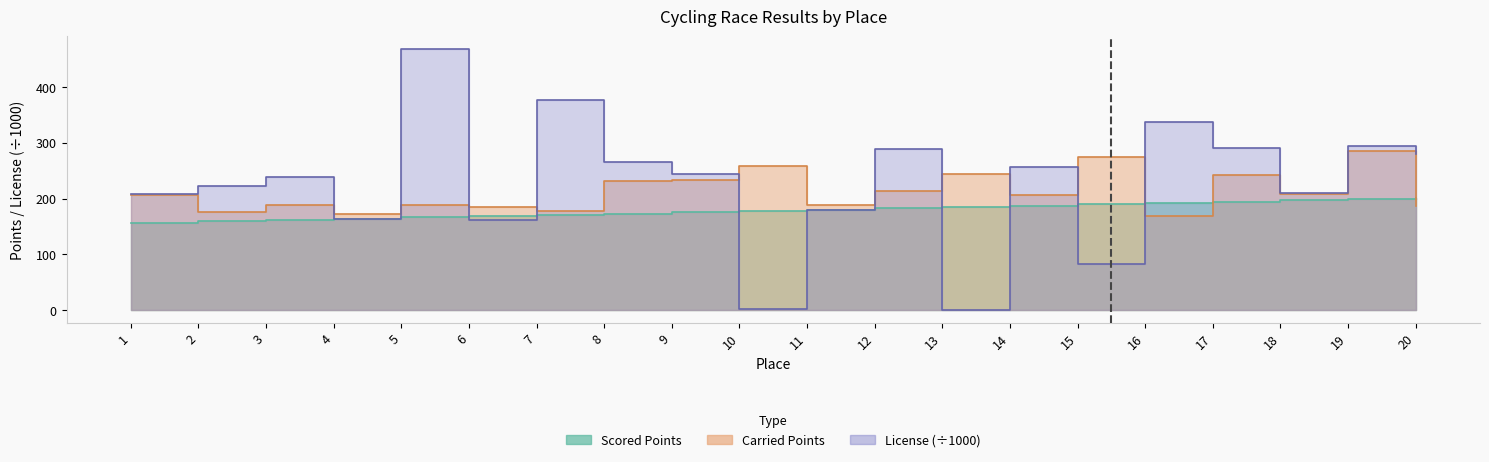

The value of Carried Points at 12 is 213.5. True or false?

True